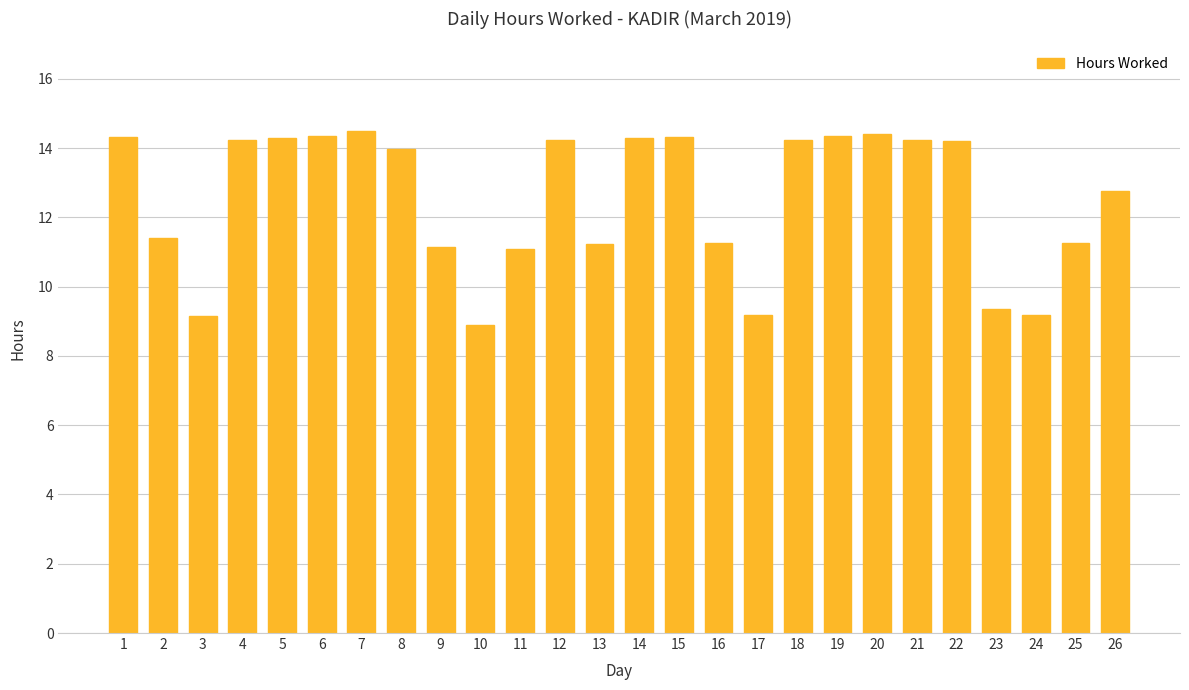

What is the change in value from 5 to 13?

-3.1